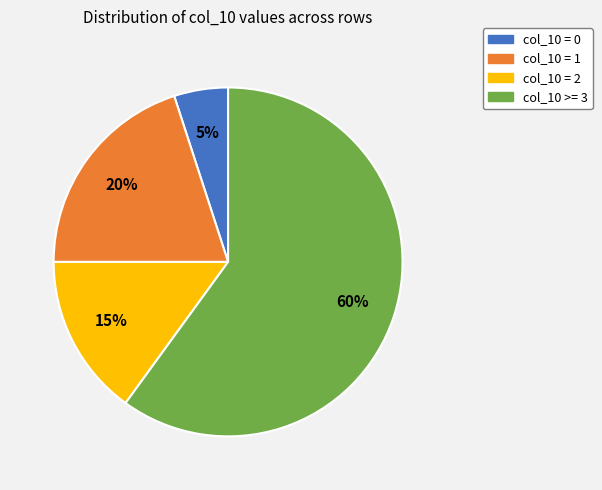

Is col_10 >= 3 the majority of the pie?

Yes